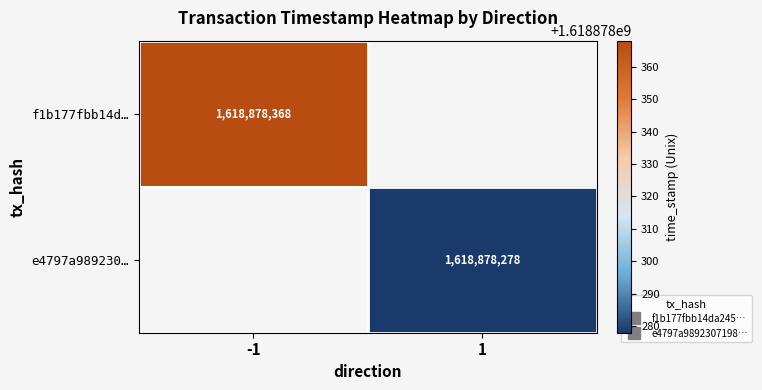

What is the sum of the f1b177fbb14da245c4e1d6b9c16b4ce966a97bd values at 1 and -1?

1618878368